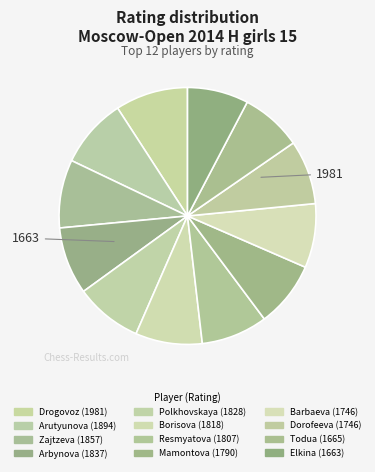

Count the number of slices in the pie.

12